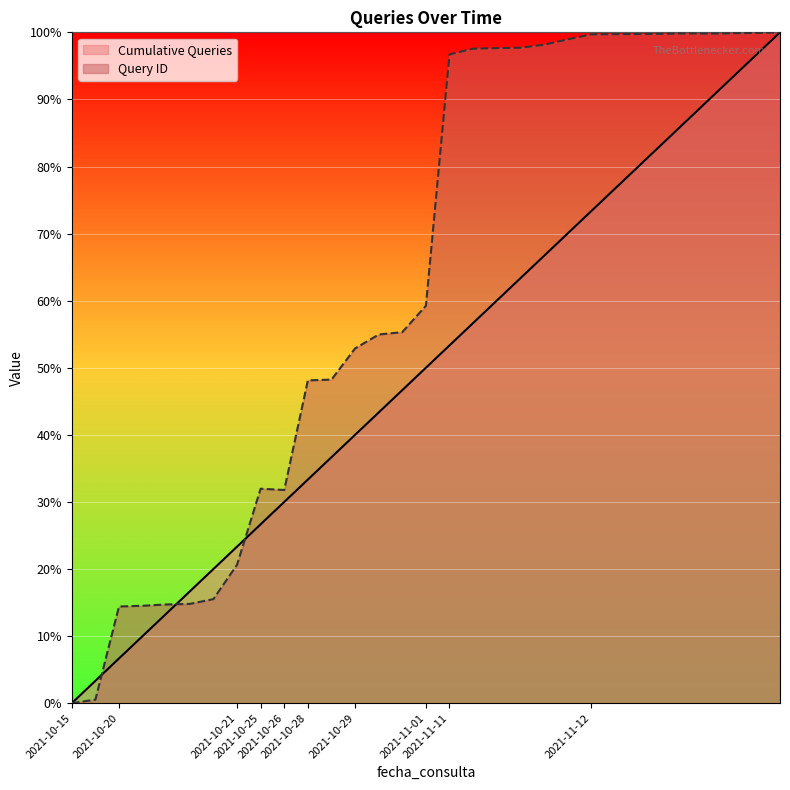

What is the difference between the maximum and minimum values in the Cumulative Queries series?

100.0